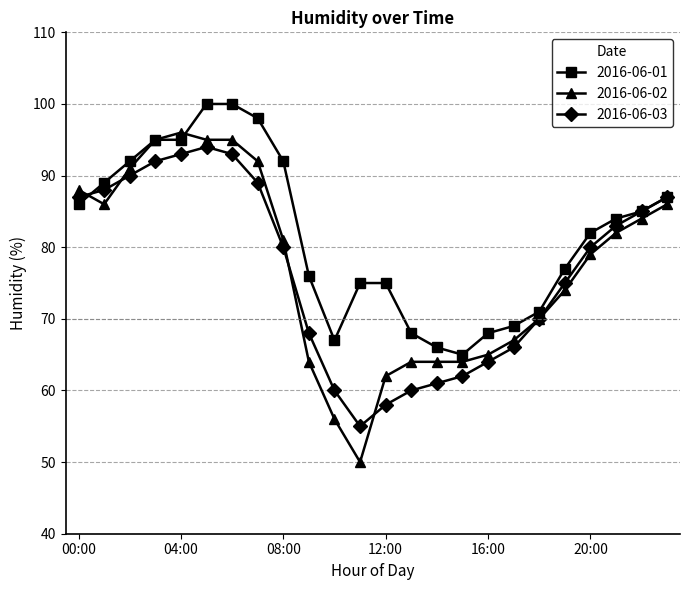

Which series has the widest spread of values?

2016-06-02